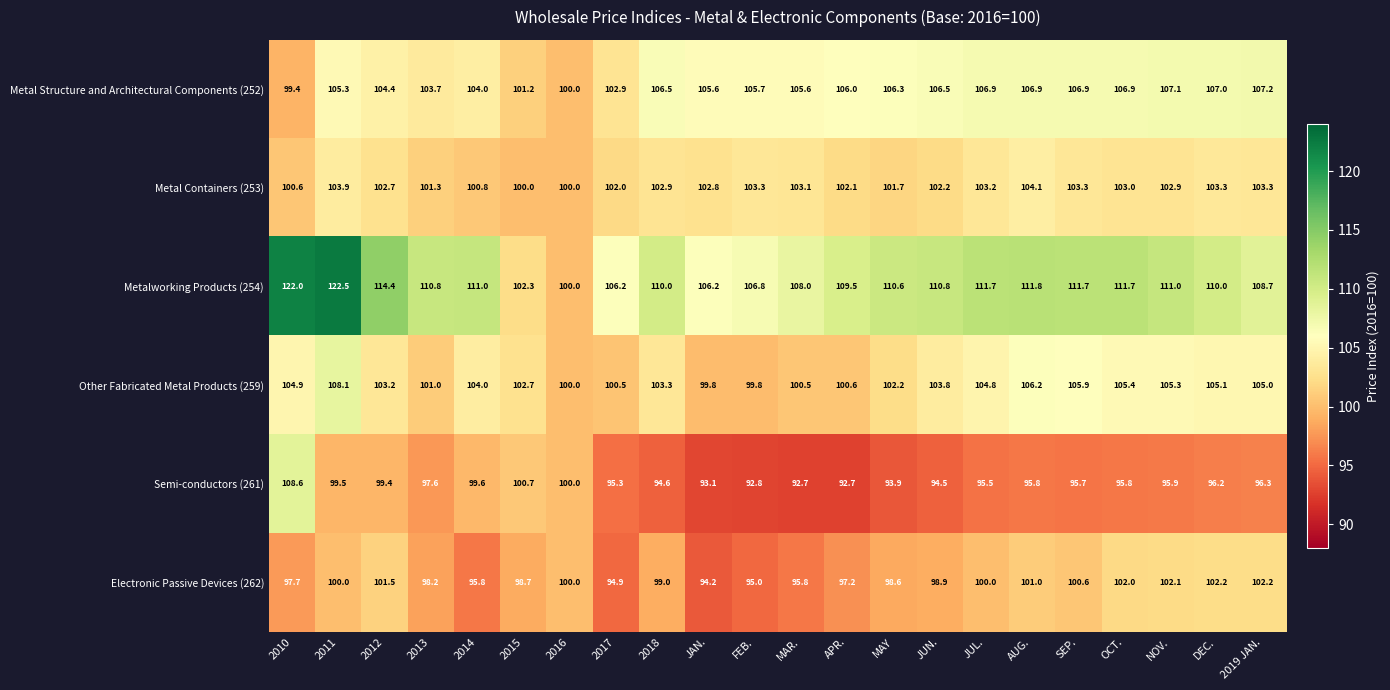

True or false: Metal Containers (253) has a value of 146.2 at 2011.

False